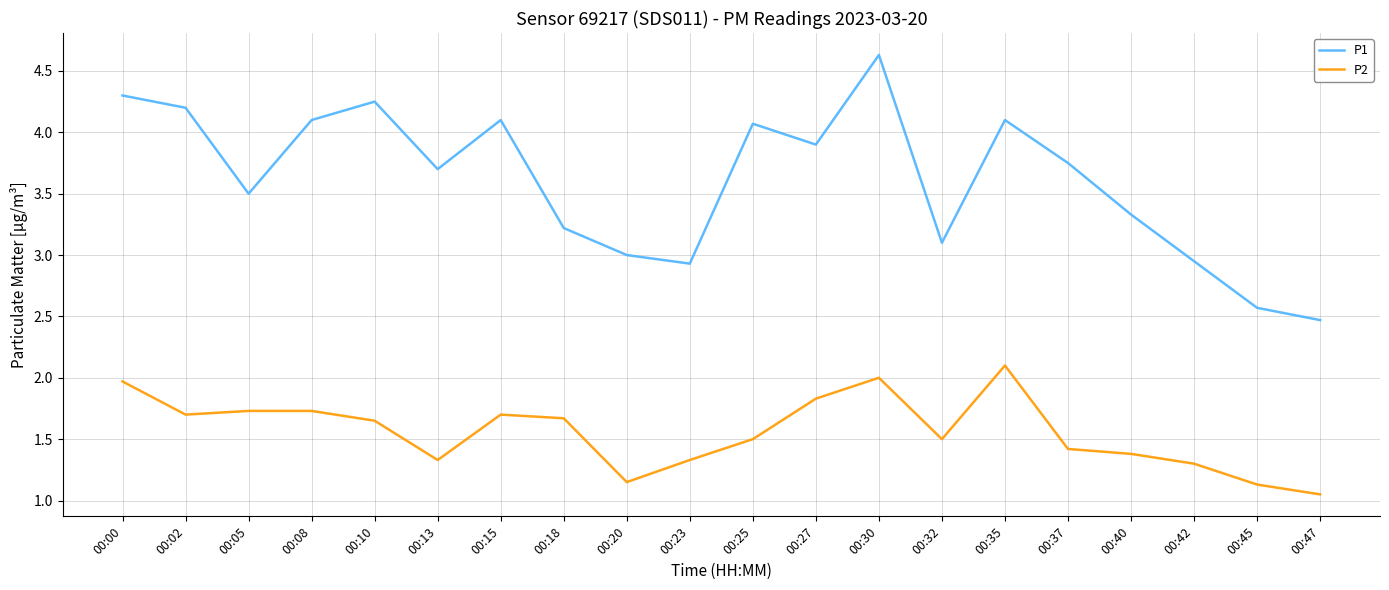

Does the chart have visible grid lines?

Yes